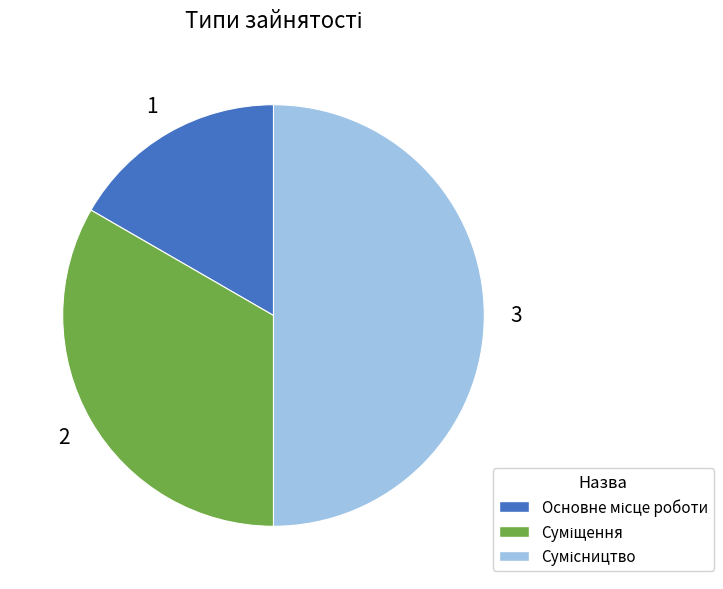

Count the number of slices in the pie.

3